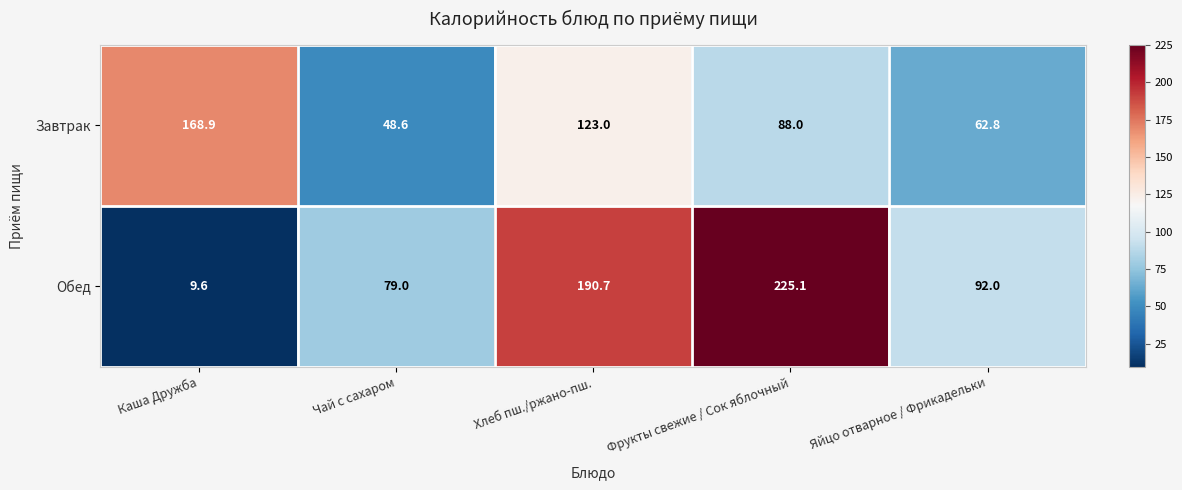

The Обед series shows 9.6 at Каша Дружба. True or false?

True